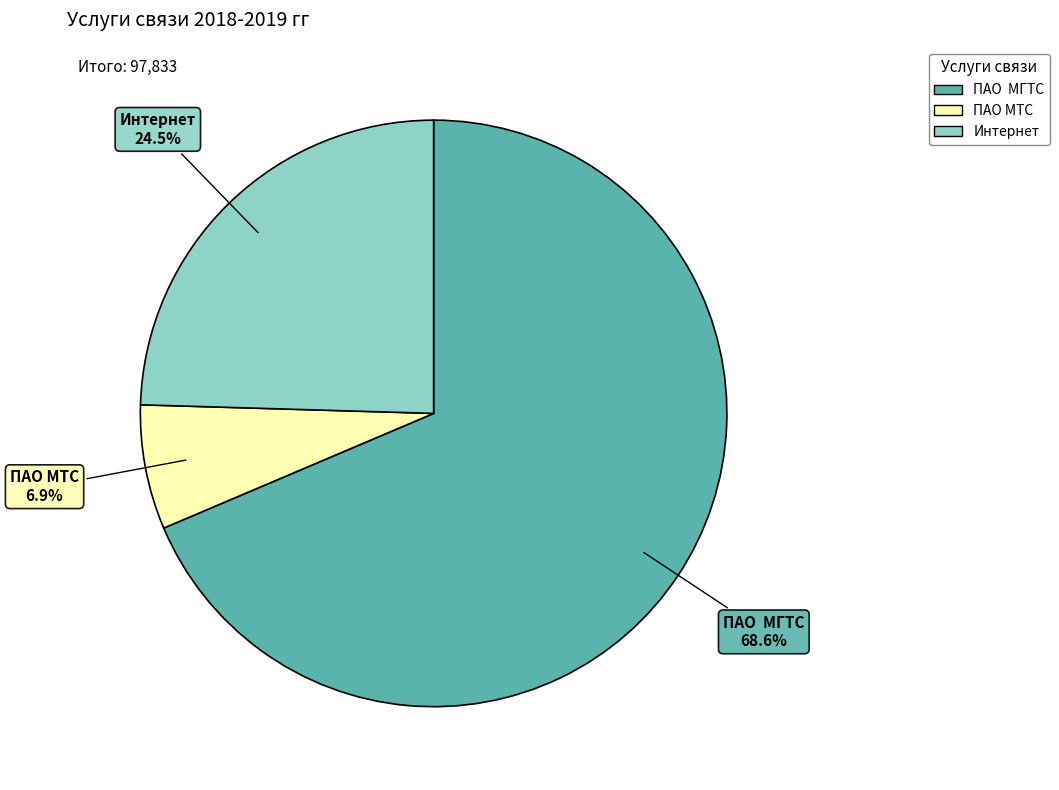

Which has a higher value, ПАО МГТС or ПАО МТС?

ПАО МГТС